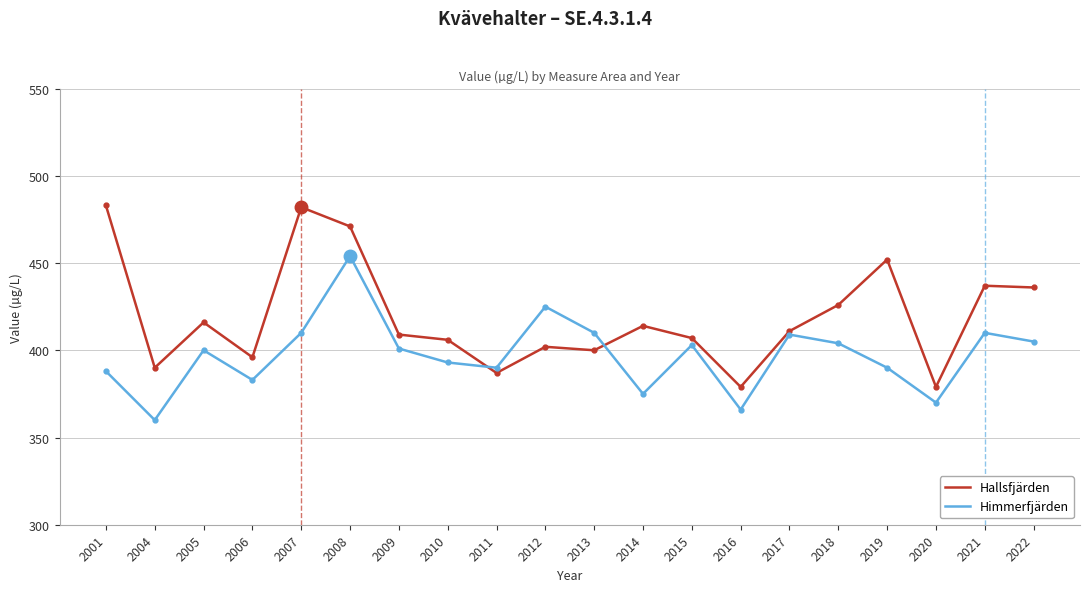

What is the maximum value shown in the chart?

483